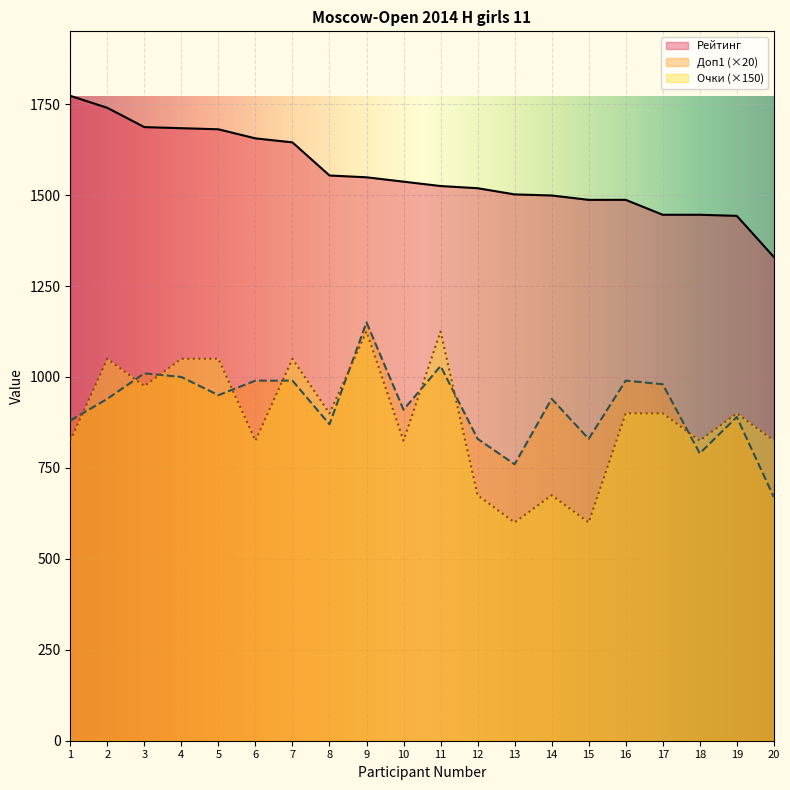

At which category is the sum across all series the highest?

9